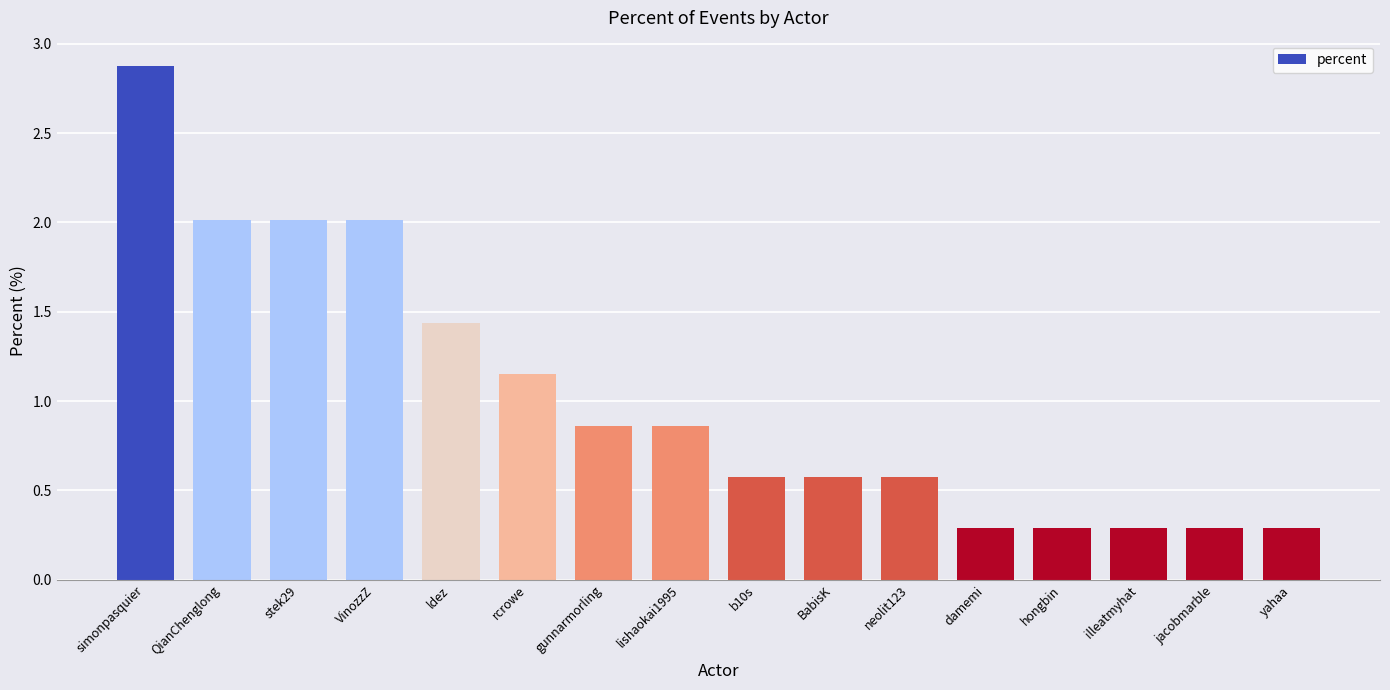

Which has a higher value, yahaa or ldez?

ldez